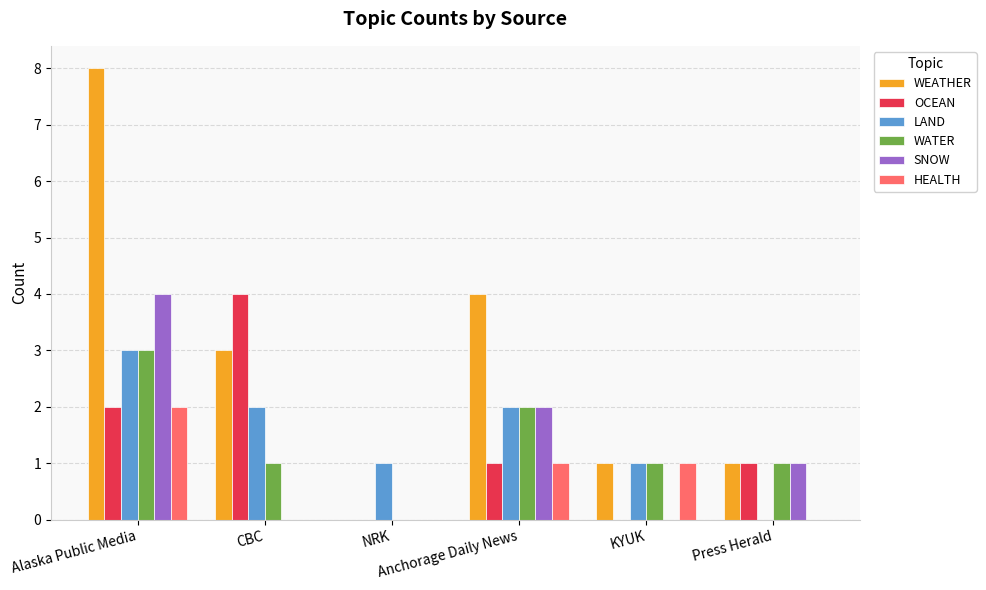

What is the sum of all WEATHER values?

17